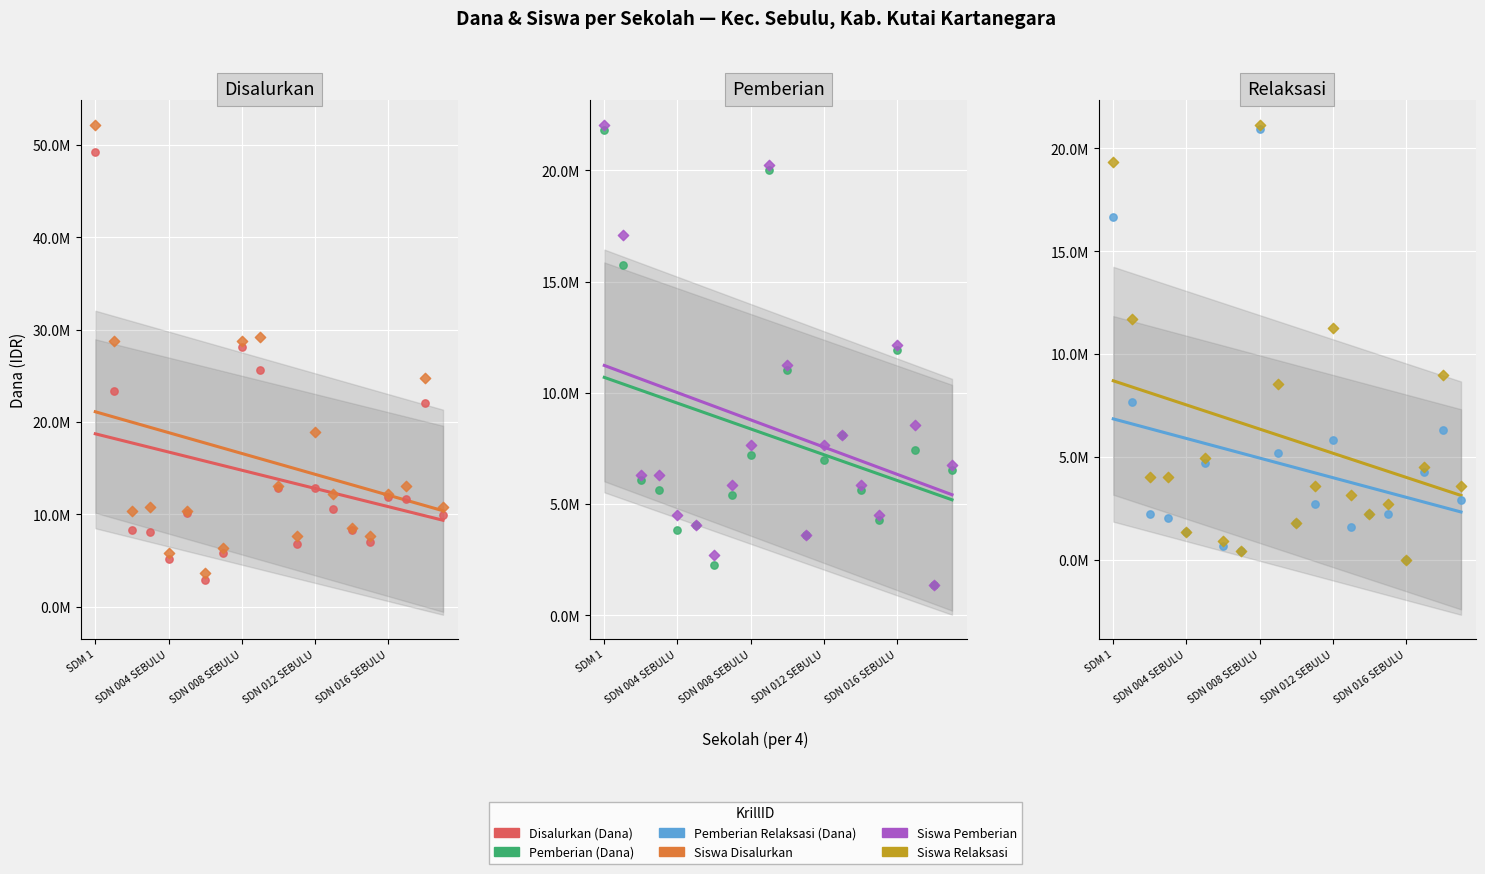

What are all the series names shown in the legend?

Disalurkan (Dana), Siswa Disalurkan, Pemberian (Dana), Siswa Pemberian, Pemberian Relaksasi (Dana), Siswa Relaksasi